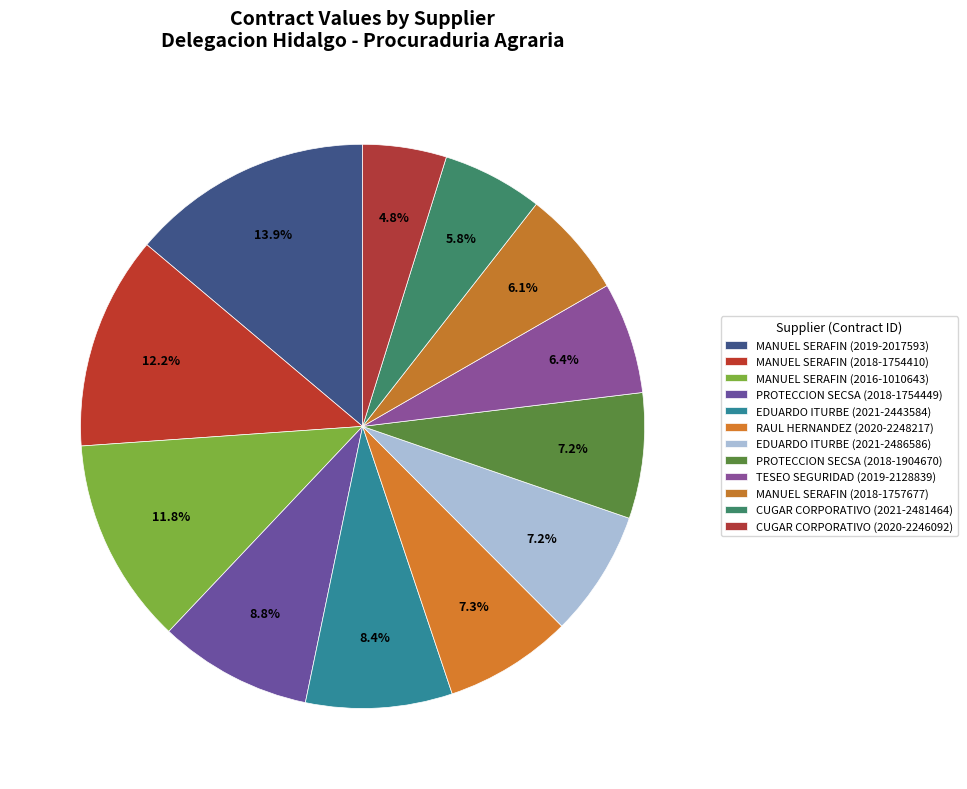

How many segments does this pie chart have?

12